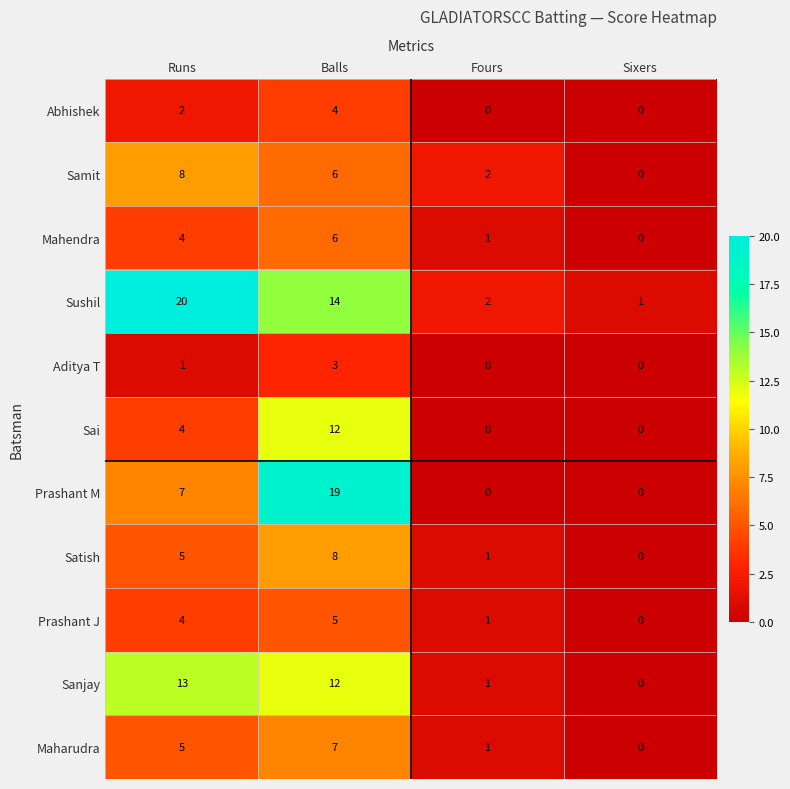

What is the difference between the second highest and minimum values in the Sushil series?

13